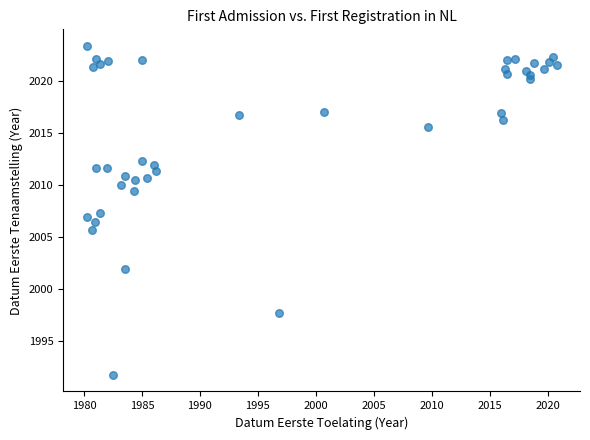

What is the range of Y values (max minus min)?

31.6